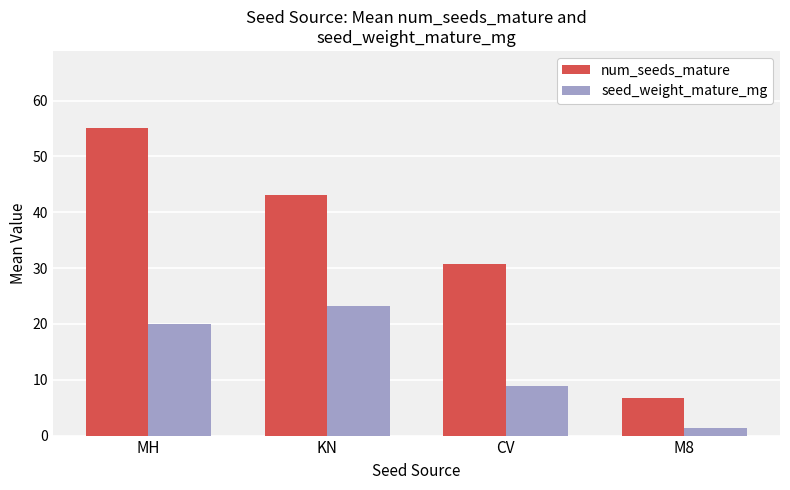

What is the spread (max minus min) of values at CV?

21.9